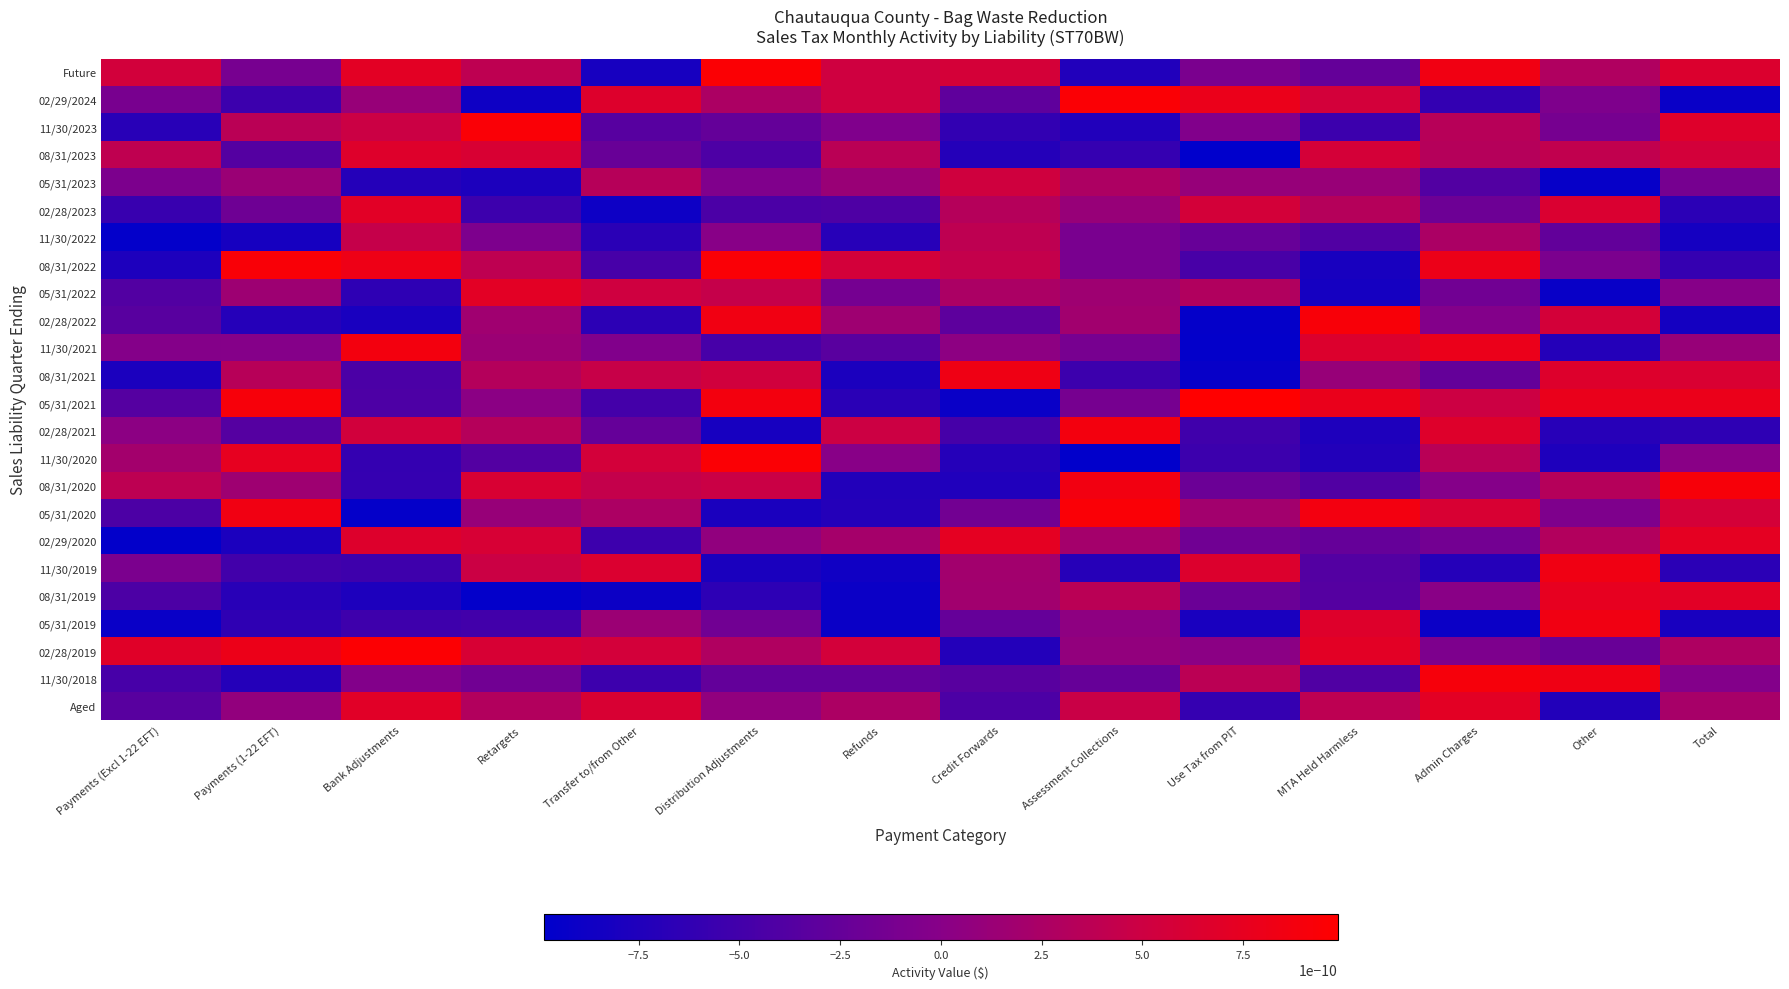

Reading left to right, what are all the values shown in this chart?

Future: Payments (Excl 1-22 EFT)=0.0	Payments (1-22 EFT)=-0.0	Bank Adjustments=0.0	Retargets=0.0	Transfer to/from Other=-0.0	Distribution Adjustments=0.0	Refunds=0.0	Credit Forwards=0.0	Assessment Collections=-0.0	Use Tax from PIT=-0.0	MTA Held Harmless=-0.0	Admin Charges=0.0	Other=0.0	Total=0.0
02/29/2024: Payments (Excl 1-22 EFT)=-0.0	Payments (1-22 EFT)=-0.0	Bank Adjustments=0.0	Retargets=-0.0	Transfer to/from Other=0.0	Distribution Adjustments=0.0	Refunds=0.0	Credit Forwards=-0.0	Assessment Collections=0.0	Use Tax from PIT=0.0	MTA Held Harmless=0.0	Admin Charges=-0.0	Other=-0.0	Total=-0.0
11/30/2023: Payments (Excl 1-22 EFT)=-0.0	Payments (1-22 EFT)=0.0	Bank Adjustments=0.0	Retargets=0.0	Transfer to/from Other=-0.0	Distribution Adjustments=-0.0	Refunds=-0.0	Credit Forwards=-0.0	Assessment Collections=-0.0	Use Tax from PIT=-0.0	MTA Held Harmless=-0.0	Admin Charges=0.0	Other=-0.0	Total=0.0
08/31/2023: Payments (Excl 1-22 EFT)=0.0	Payments (1-22 EFT)=-0.0	Bank Adjustments=0.0	Retargets=0.0	Transfer to/from Other=-0.0	Distribution Adjustments=-0.0	Refunds=0.0	Credit Forwards=-0.0	Assessment Collections=-0.0	Use Tax from PIT=-0.0	MTA Held Harmless=0.0	Admin Charges=0.0	Other=0.0	Total=0.0
05/31/2023: Payments (Excl 1-22 EFT)=-0.0	Payments (1-22 EFT)=0.0	Bank Adjustments=-0.0	Retargets=-0.0	Transfer to/from Other=0.0	Distribution Adjustments=-0.0	Refunds=0.0	Credit Forwards=0.0	Assessment Collections=0.0	Use Tax from PIT=0.0	MTA Held Harmless=0.0	Admin Charges=-0.0	Other=-0.0	Total=-0.0
02/28/2023: Payments (Excl 1-22 EFT)=-0.0	Payments (1-22 EFT)=-0.0	Bank Adjustments=0.0	Retargets=-0.0	Transfer to/from Other=-0.0	Distribution Adjustments=-0.0	Refunds=-0.0	Credit Forwards=0.0	Assessment Collections=0.0	Use Tax from PIT=0.0	MTA Held Harmless=0.0	Admin Charges=-0.0	Other=0.0	Total=-0.0
11/30/2022: Payments (Excl 1-22 EFT)=-0.0	Payments (1-22 EFT)=-0.0	Bank Adjustments=0.0	Retargets=-0.0	Transfer to/from Other=-0.0	Distribution Adjustments=0.0	Refunds=-0.0	Credit Forwards=0.0	Assessment Collections=-0.0	Use Tax from PIT=-0.0	MTA Held Harmless=-0.0	Admin Charges=0.0	Other=-0.0	Total=-0.0
08/31/2022: Payments (Excl 1-22 EFT)=-0.0	Payments (1-22 EFT)=0.0	Bank Adjustments=0.0	Retargets=0.0	Transfer to/from Other=-0.0	Distribution Adjustments=0.0	Refunds=0.0	Credit Forwards=0.0	Assessment Collections=-0.0	Use Tax from PIT=-0.0	MTA Held Harmless=-0.0	Admin Charges=0.0	Other=-0.0	Total=-0.0
05/31/2022: Payments (Excl 1-22 EFT)=-0.0	Payments (1-22 EFT)=0.0	Bank Adjustments=-0.0	Retargets=0.0	Transfer to/from Other=0.0	Distribution Adjustments=0.0	Refunds=-0.0	Credit Forwards=0.0	Assessment Collections=0.0	Use Tax from PIT=0.0	MTA Held Harmless=-0.0	Admin Charges=-0.0	Other=-0.0	Total=-0.0
02/28/2022: Payments (Excl 1-22 EFT)=-0.0	Payments (1-22 EFT)=-0.0	Bank Adjustments=-0.0	Retargets=0.0	Transfer to/from Other=-0.0	Distribution Adjustments=0.0	Refunds=0.0	Credit Forwards=-0.0	Assessment Collections=0.0	Use Tax from PIT=-0.0	MTA Held Harmless=0.0	Admin Charges=-0.0	Other=0.0	Total=-0.0
11/30/2021: Payments (Excl 1-22 EFT)=-0.0	Payments (1-22 EFT)=-0.0	Bank Adjustments=0.0	Retargets=0.0	Transfer to/from Other=-0.0	Distribution Adjustments=-0.0	Refunds=-0.0	Credit Forwards=0.0	Assessment Collections=-0.0	Use Tax from PIT=-0.0	MTA Held Harmless=0.0	Admin Charges=0.0	Other=-0.0	Total=0.0
08/31/2021: Payments (Excl 1-22 EFT)=-0.0	Payments (1-22 EFT)=0.0	Bank Adjustments=-0.0	Retargets=0.0	Transfer to/from Other=0.0	Distribution Adjustments=0.0	Refunds=-0.0	Credit Forwards=0.0	Assessment Collections=-0.0	Use Tax from PIT=-0.0	MTA Held Harmless=0.0	Admin Charges=-0.0	Other=0.0	Total=0.0
05/31/2021: Payments (Excl 1-22 EFT)=-0.0	Payments (1-22 EFT)=0.0	Bank Adjustments=-0.0	Retargets=0.0	Transfer to/from Other=-0.0	Distribution Adjustments=0.0	Refunds=-0.0	Credit Forwards=-0.0	Assessment Collections=-0.0	Use Tax from PIT=0.0	MTA Held Harmless=0.0	Admin Charges=0.0	Other=0.0	Total=0.0
02/28/2021: Payments (Excl 1-22 EFT)=0.0	Payments (1-22 EFT)=-0.0	Bank Adjustments=0.0	Retargets=0.0	Transfer to/from Other=-0.0	Distribution Adjustments=-0.0	Refunds=0.0	Credit Forwards=-0.0	Assessment Collections=0.0	Use Tax from PIT=-0.0	MTA Held Harmless=-0.0	Admin Charges=0.0	Other=-0.0	Total=-0.0
11/30/2020: Payments (Excl 1-22 EFT)=0.0	Payments (1-22 EFT)=0.0	Bank Adjustments=-0.0	Retargets=-0.0	Transfer to/from Other=0.0	Distribution Adjustments=0.0	Refunds=0.0	Credit Forwards=-0.0	Assessment Collections=-0.0	Use Tax from PIT=-0.0	MTA Held Harmless=-0.0	Admin Charges=0.0	Other=-0.0	Total=0.0
08/31/2020: Payments (Excl 1-22 EFT)=0.0	Payments (1-22 EFT)=0.0	Bank Adjustments=-0.0	Retargets=0.0	Transfer to/from Other=0.0	Distribution Adjustments=0.0	Refunds=-0.0	Credit Forwards=-0.0	Assessment Collections=0.0	Use Tax from PIT=-0.0	MTA Held Harmless=-0.0	Admin Charges=-0.0	Other=0.0	Total=0.0
05/31/2020: Payments (Excl 1-22 EFT)=-0.0	Payments (1-22 EFT)=0.0	Bank Adjustments=-0.0	Retargets=0.0	Transfer to/from Other=0.0	Distribution Adjustments=-0.0	Refunds=-0.0	Credit Forwards=-0.0	Assessment Collections=0.0	Use Tax from PIT=0.0	MTA Held Harmless=0.0	Admin Charges=0.0	Other=-0.0	Total=0.0
02/29/2020: Payments (Excl 1-22 EFT)=-0.0	Payments (1-22 EFT)=-0.0	Bank Adjustments=0.0	Retargets=0.0	Transfer to/from Other=-0.0	Distribution Adjustments=0.0	Refunds=0.0	Credit Forwards=0.0	Assessment Collections=0.0	Use Tax from PIT=-0.0	MTA Held Harmless=-0.0	Admin Charges=-0.0	Other=0.0	Total=0.0
11/30/2019: Payments (Excl 1-22 EFT)=-0.0	Payments (1-22 EFT)=-0.0	Bank Adjustments=-0.0	Retargets=0.0	Transfer to/from Other=0.0	Distribution Adjustments=-0.0	Refunds=-0.0	Credit Forwards=0.0	Assessment Collections=-0.0	Use Tax from PIT=0.0	MTA Held Harmless=-0.0	Admin Charges=-0.0	Other=0.0	Total=-0.0
08/31/2019: Payments (Excl 1-22 EFT)=-0.0	Payments (1-22 EFT)=-0.0	Bank Adjustments=-0.0	Retargets=-0.0	Transfer to/from Other=-0.0	Distribution Adjustments=-0.0	Refunds=-0.0	Credit Forwards=0.0	Assessment Collections=0.0	Use Tax from PIT=-0.0	MTA Held Harmless=-0.0	Admin Charges=0.0	Other=0.0	Total=0.0
05/31/2019: Payments (Excl 1-22 EFT)=-0.0	Payments (1-22 EFT)=-0.0	Bank Adjustments=-0.0	Retargets=-0.0	Transfer to/from Other=0.0	Distribution Adjustments=-0.0	Refunds=-0.0	Credit Forwards=-0.0	Assessment Collections=0.0	Use Tax from PIT=-0.0	MTA Held Harmless=0.0	Admin Charges=-0.0	Other=0.0	Total=-0.0
02/28/2019: Payments (Excl 1-22 EFT)=0.0	Payments (1-22 EFT)=0.0	Bank Adjustments=0.0	Retargets=0.0	Transfer to/from Other=0.0	Distribution Adjustments=0.0	Refunds=0.0	Credit Forwards=-0.0	Assessment Collections=0.0	Use Tax from PIT=0.0	MTA Held Harmless=0.0	Admin Charges=-0.0	Other=-0.0	Total=0.0
11/30/2018: Payments (Excl 1-22 EFT)=-0.0	Payments (1-22 EFT)=-0.0	Bank Adjustments=-0.0	Retargets=-0.0	Transfer to/from Other=-0.0	Distribution Adjustments=-0.0	Refunds=-0.0	Credit Forwards=-0.0	Assessment Collections=-0.0	Use Tax from PIT=0.0	MTA Held Harmless=-0.0	Admin Charges=0.0	Other=0.0	Total=-0.0
Aged: Payments (Excl 1-22 EFT)=-0.0	Payments (1-22 EFT)=0.0	Bank Adjustments=0.0	Retargets=0.0	Transfer to/from Other=0.0	Distribution Adjustments=0.0	Refunds=0.0	Credit Forwards=-0.0	Assessment Collections=0.0	Use Tax from PIT=-0.0	MTA Held Harmless=0.0	Admin Charges=0.0	Other=-0.0	Total=0.0